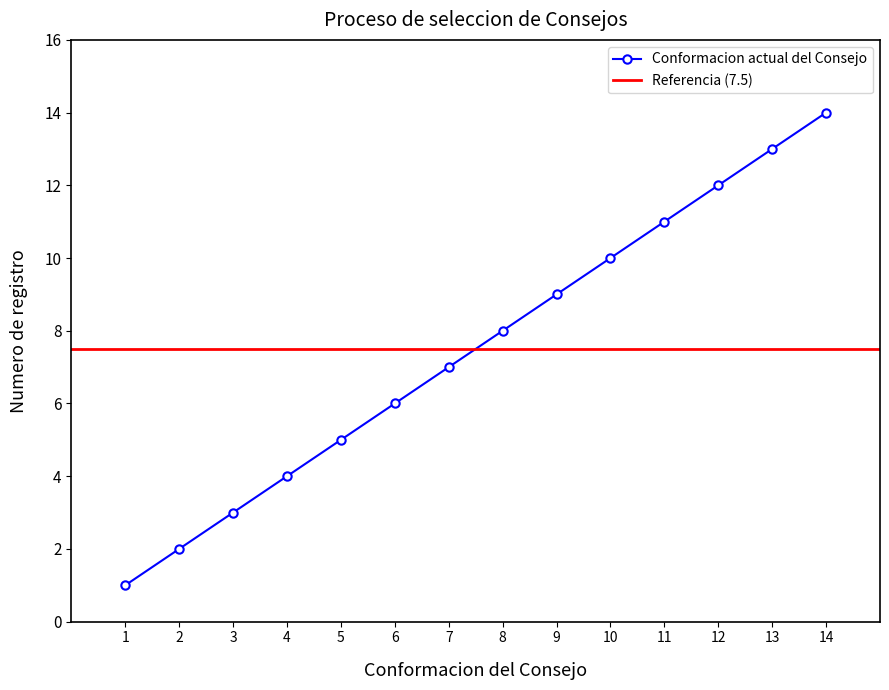

True or false: Conformacion actual del Consejo has a value of 6 at 4.

False